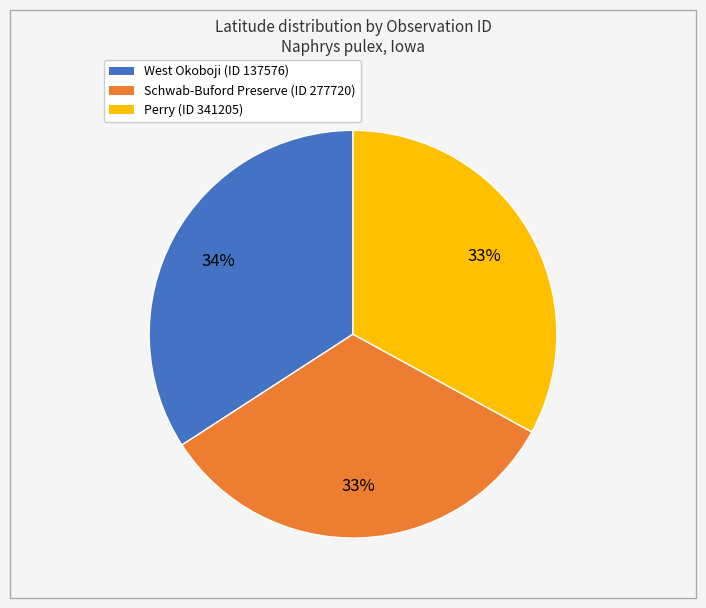

To the nearest percent, what is the average slice percentage?

33%